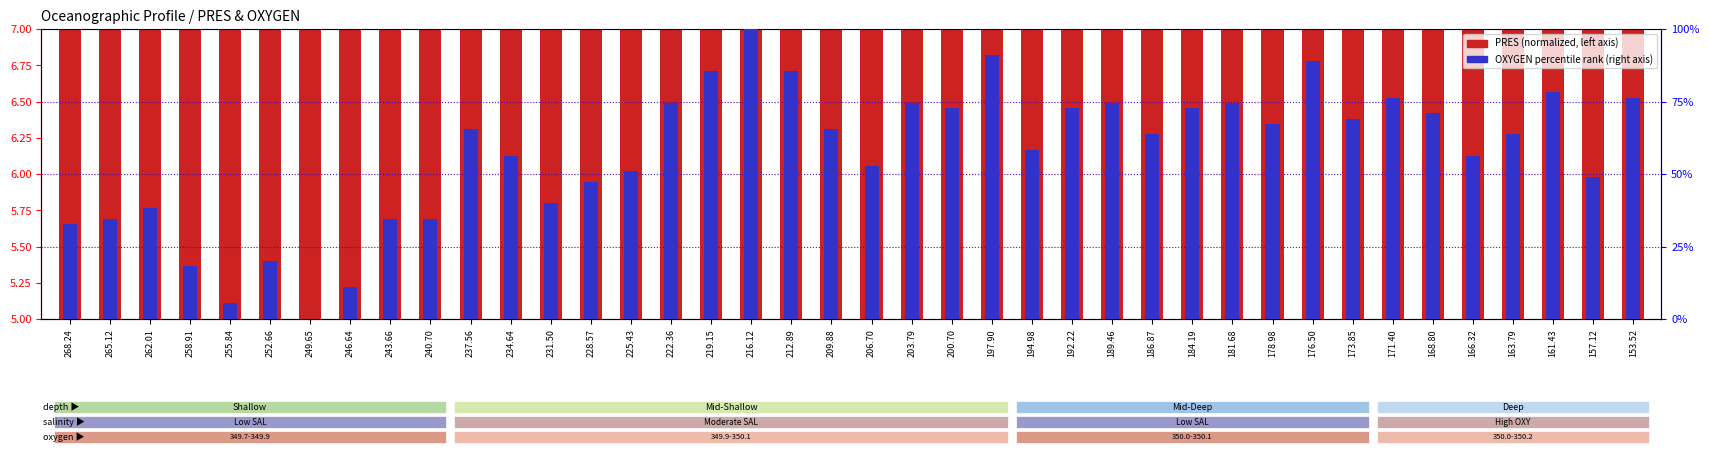

What is the difference between the maximum and second lowest values in the PRES (normalized) series?

1.9